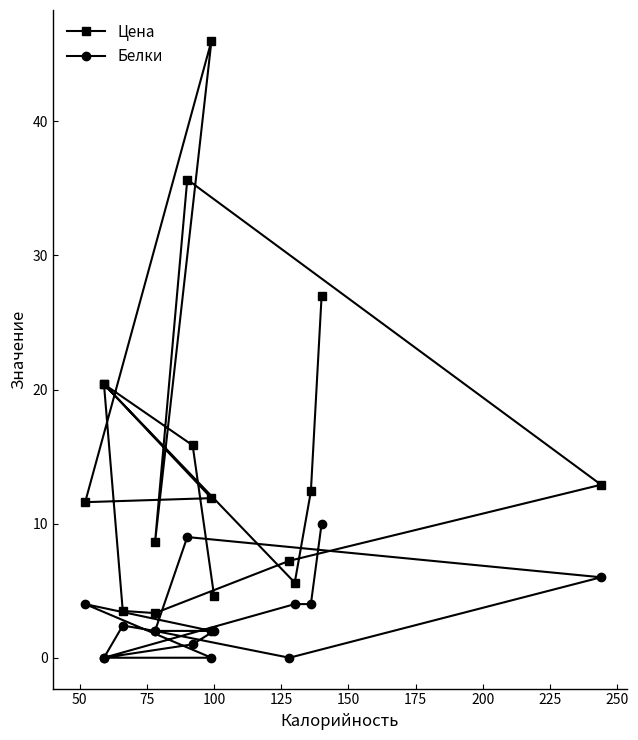

True or false: Цена and Белки cross at least once.

False